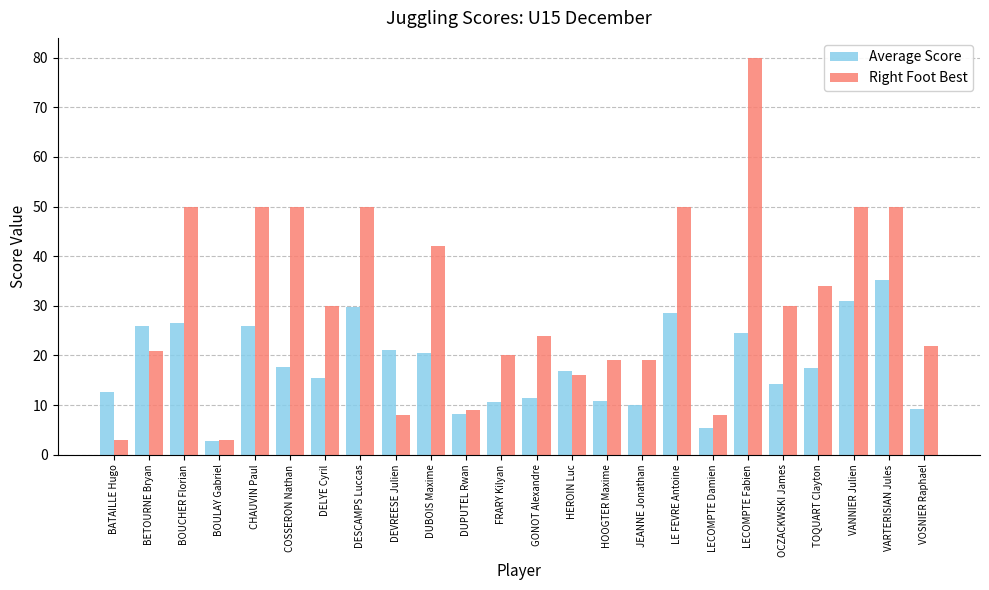

What is the difference between the highest and lowest values at BOUCHER Florian?

23.5